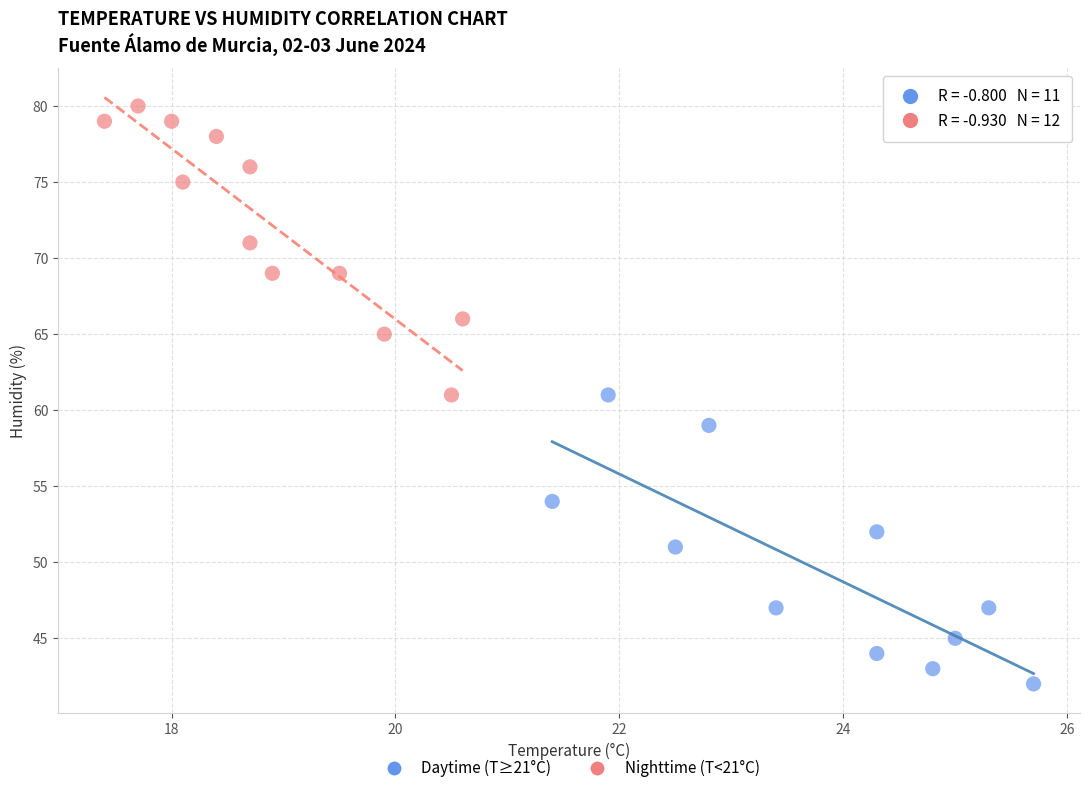

Which series contains the lowest Y value?

Daytime (T≥21°C)